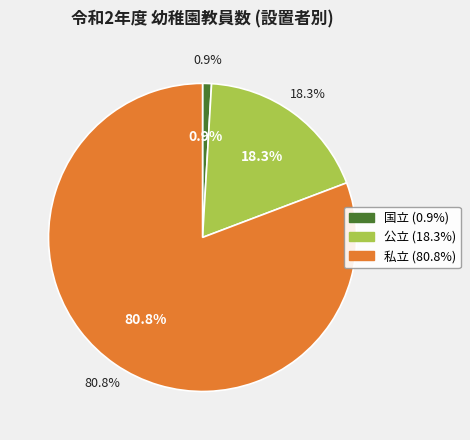

Rank the categories by value from lowest to highest.

国立, 公立, 私立